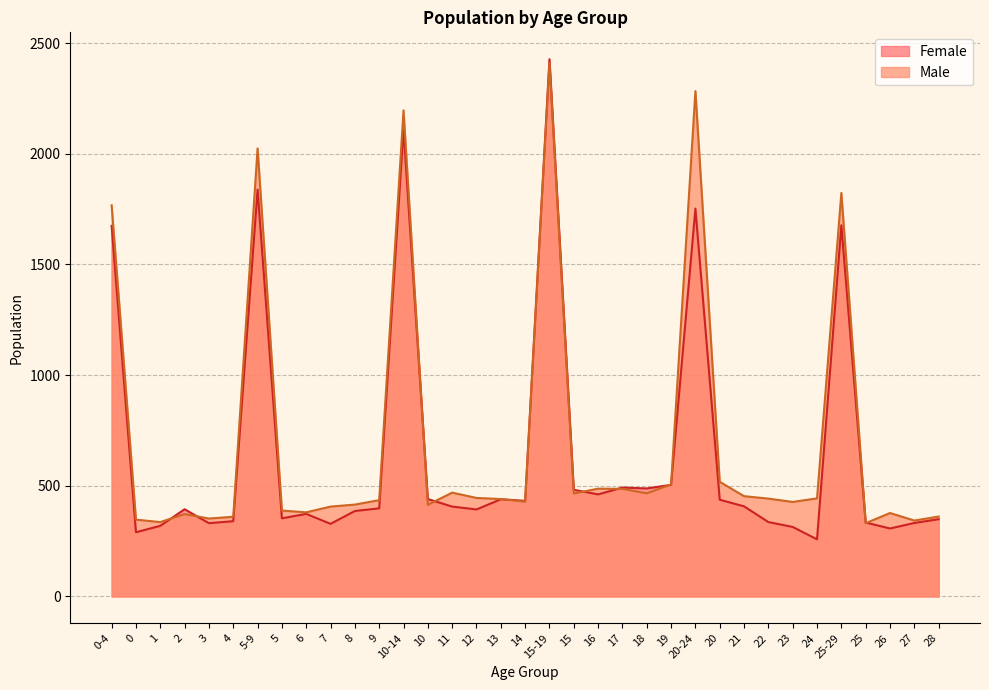

Which series changed the most between 22 and 23?

Female